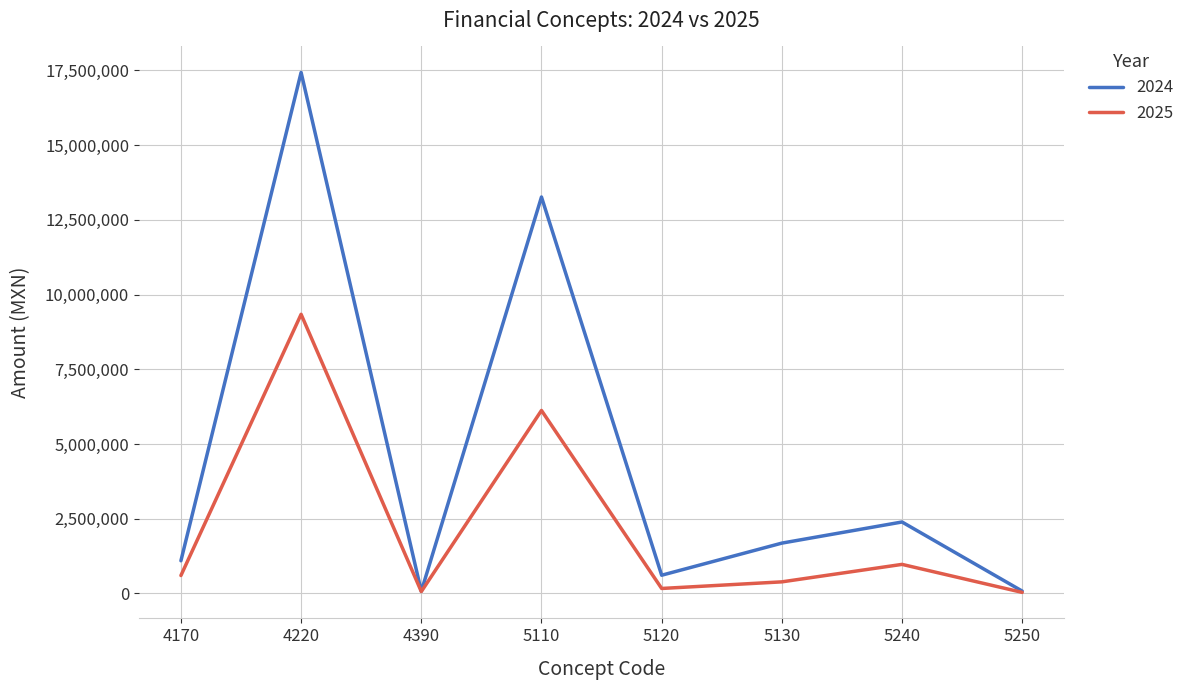

What is the sum of the 2025 values at 5250 and 4170?

635231.4